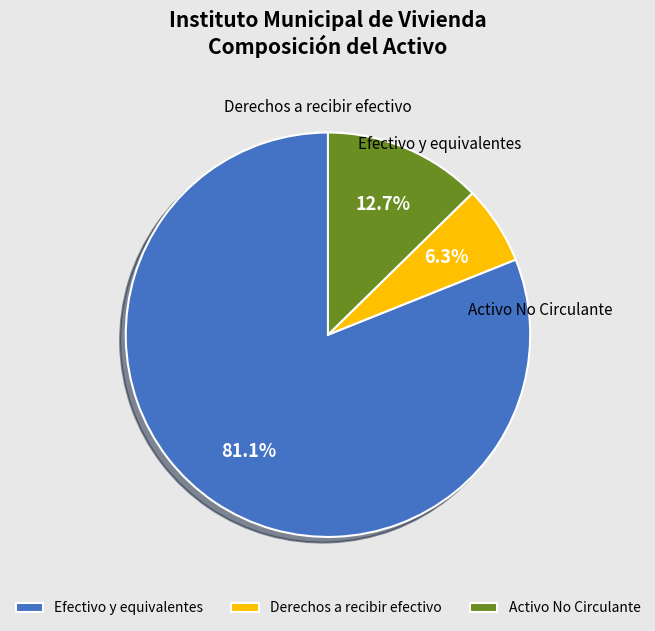

What is the smallest slice in the pie chart?

Derechos a recibir efectivo